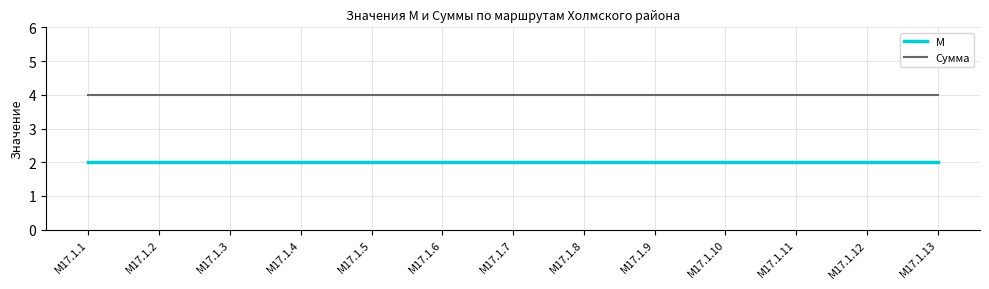

How many series are shown in this chart?

2